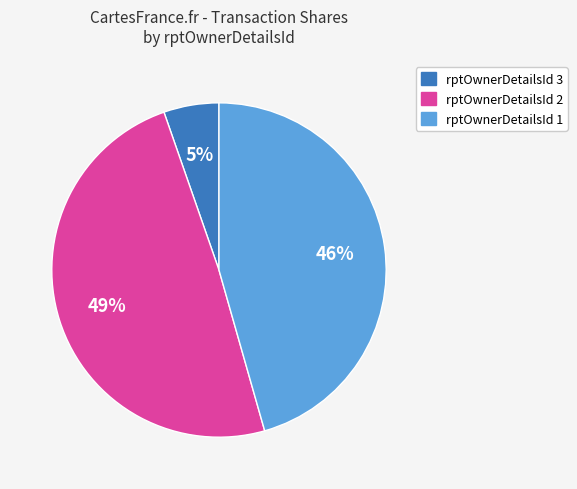

To the nearest percent, what is the average slice percentage?

33%